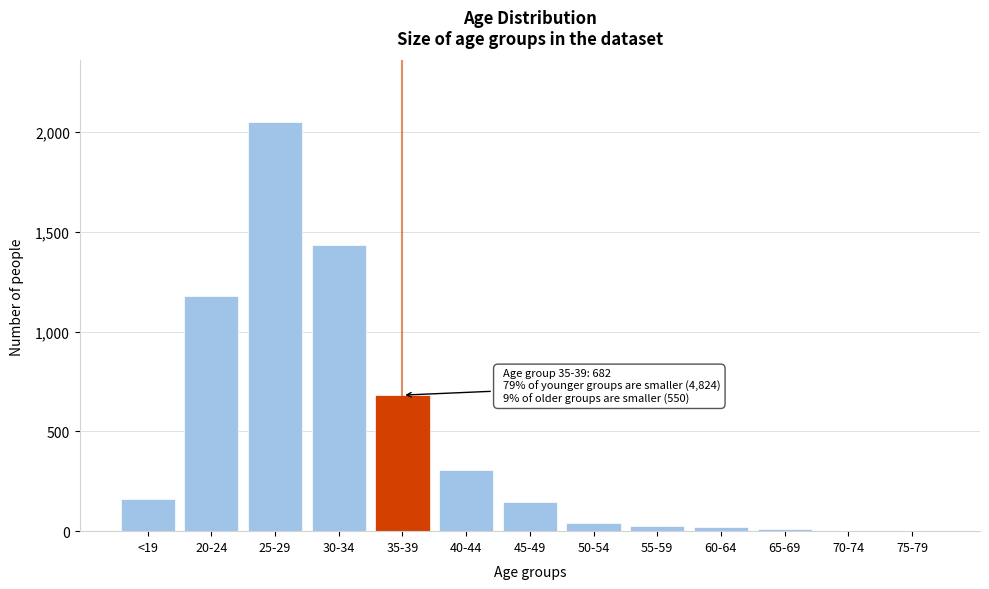

The value at 30-34 is 1929. True or false?

False